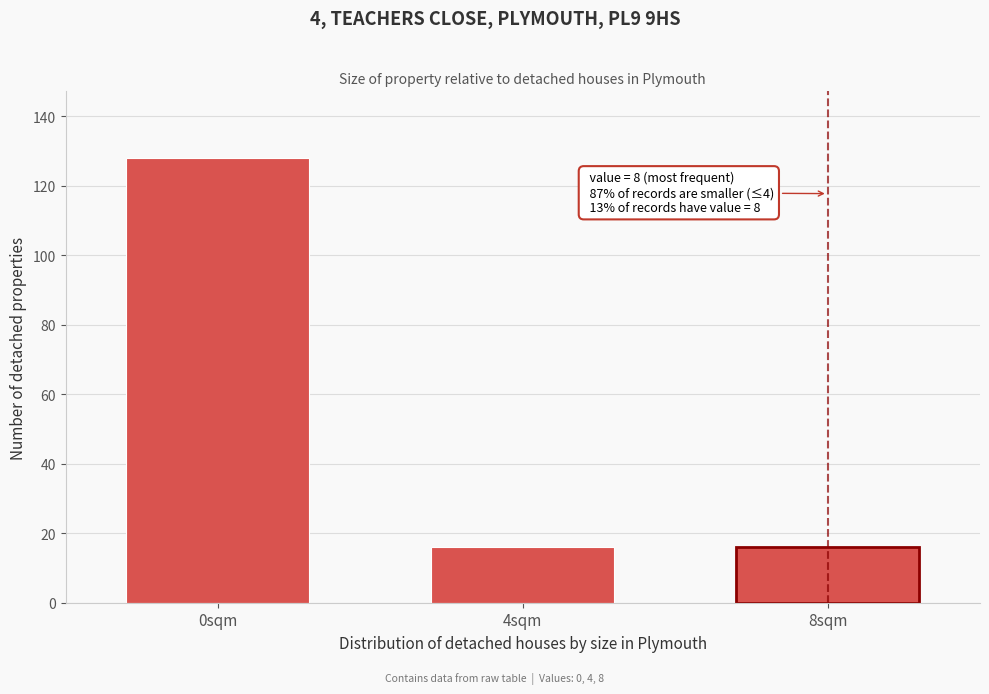

Reading left to right, transcribe all the data shown in this chart.

128	16	16